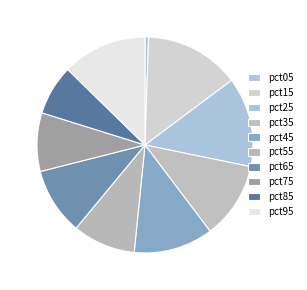

How many slices are in this pie chart?

10